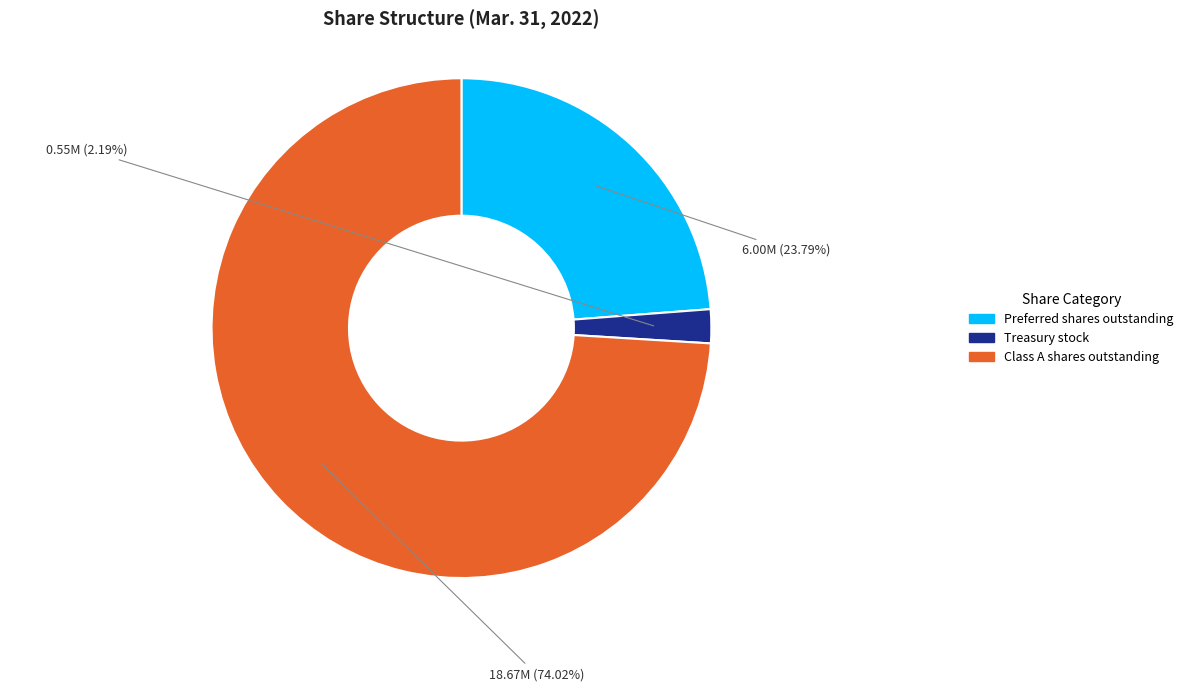

How many slices are in this pie chart?

3